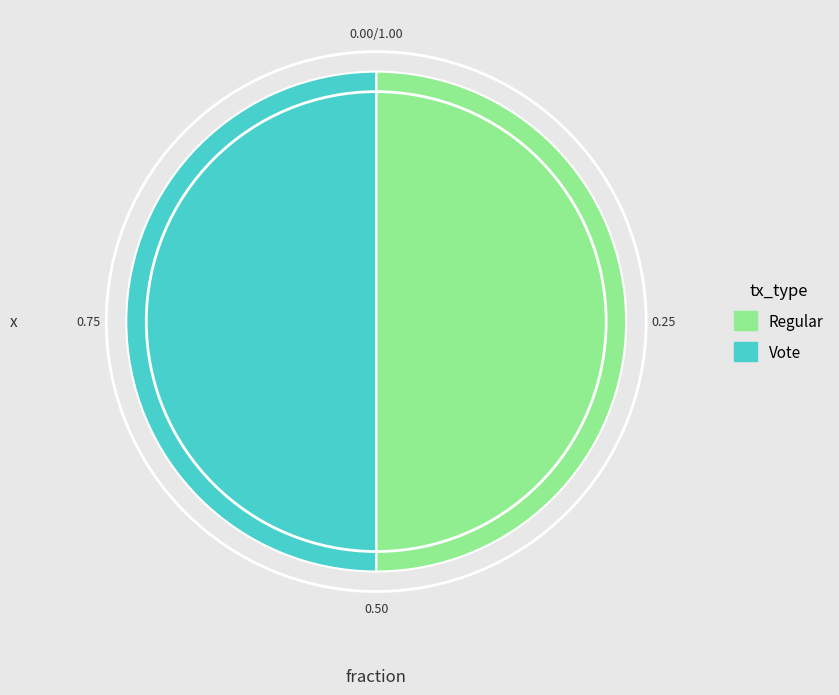

Combined, do Vote and Regular account for over 50%?

Yes